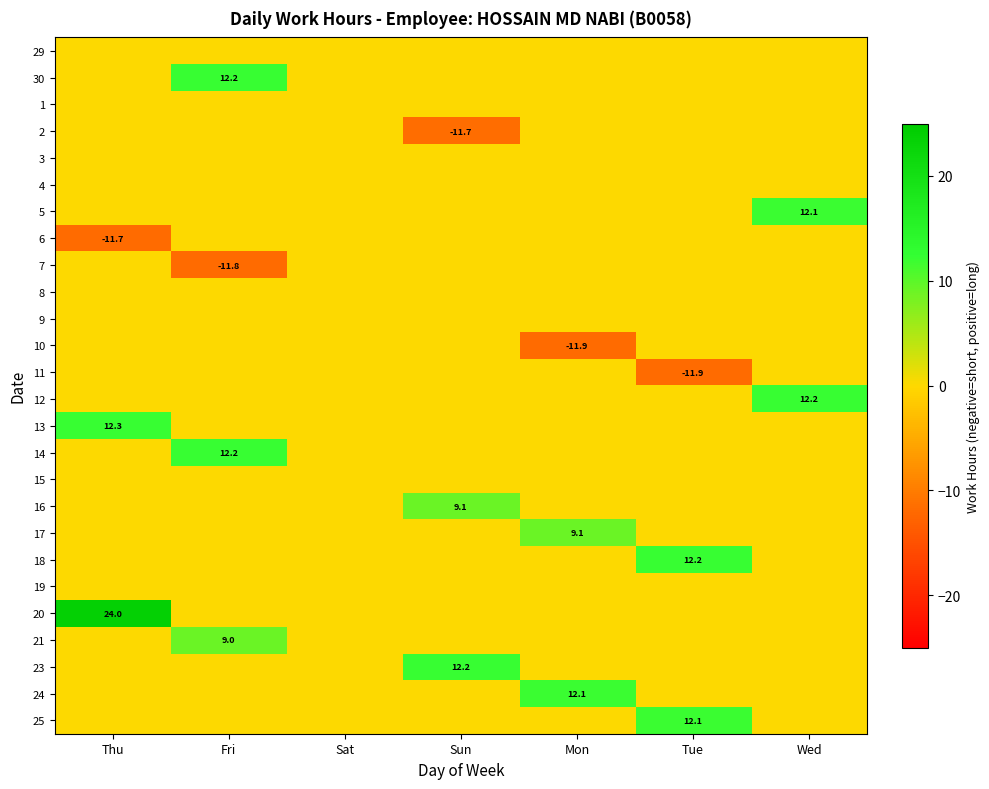

Is it true that 13 equals 12.3 at Thu?

True